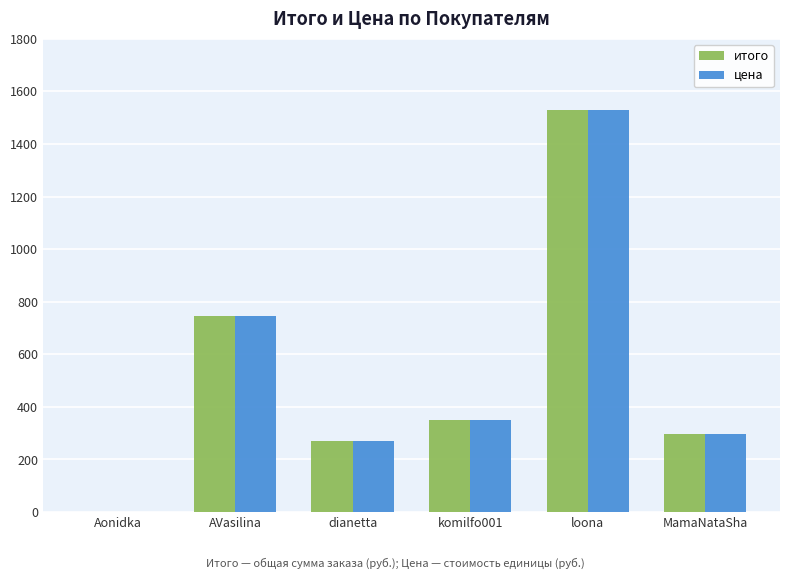

At which category is the sum across all series the highest?

loona